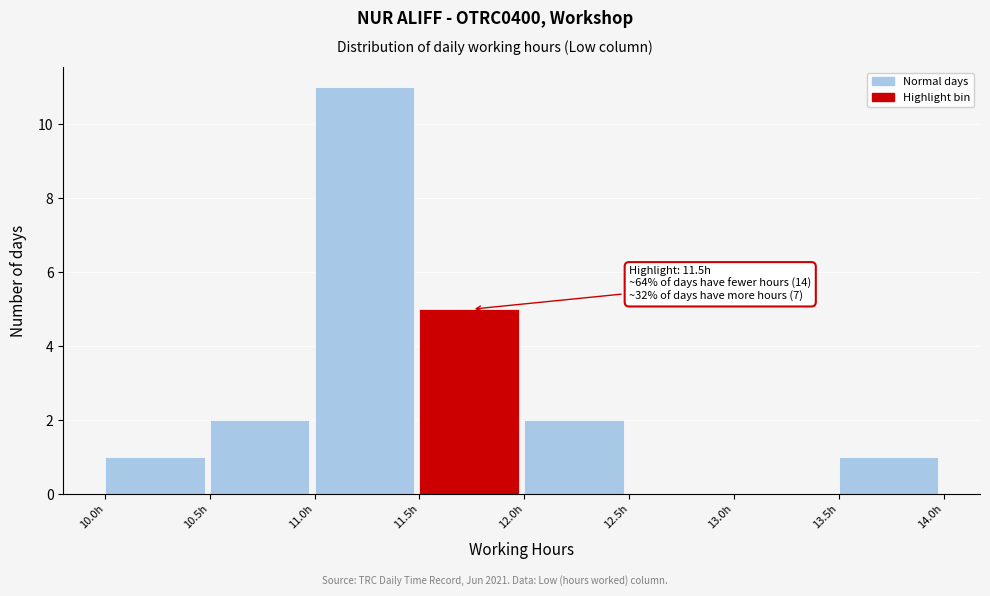

Over which range of the x-axis is the bar tallest?

11.0 to 11.5